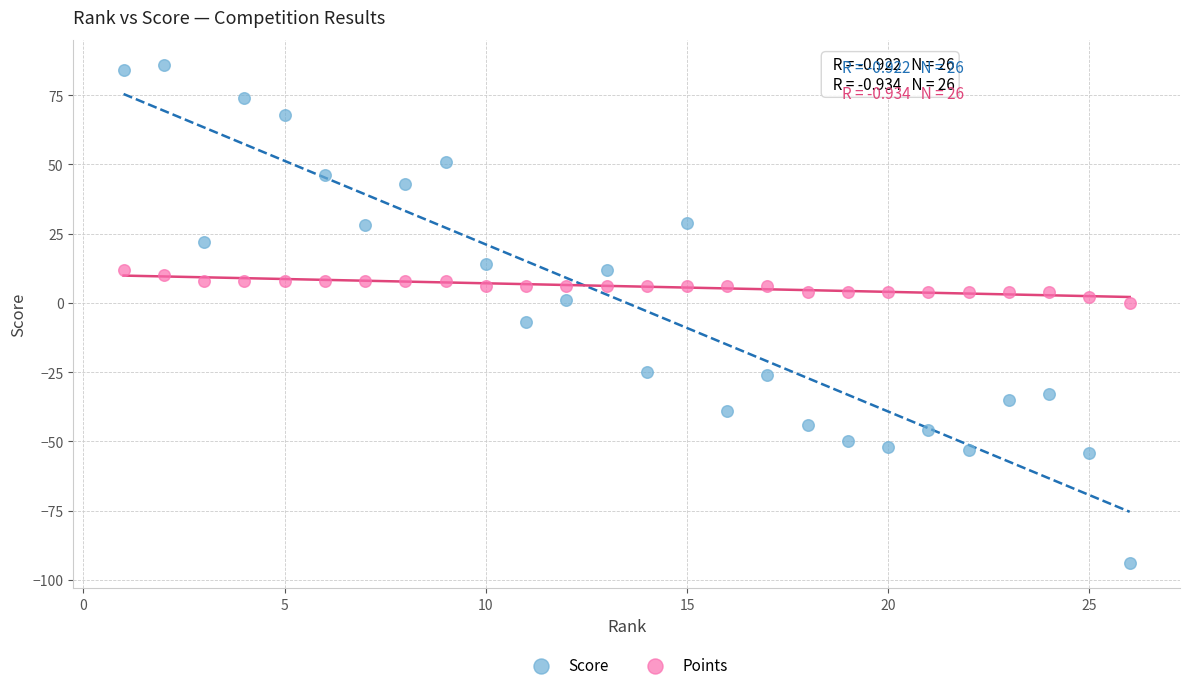

Across all data points, what is the range of Y values (max minus min)?

180